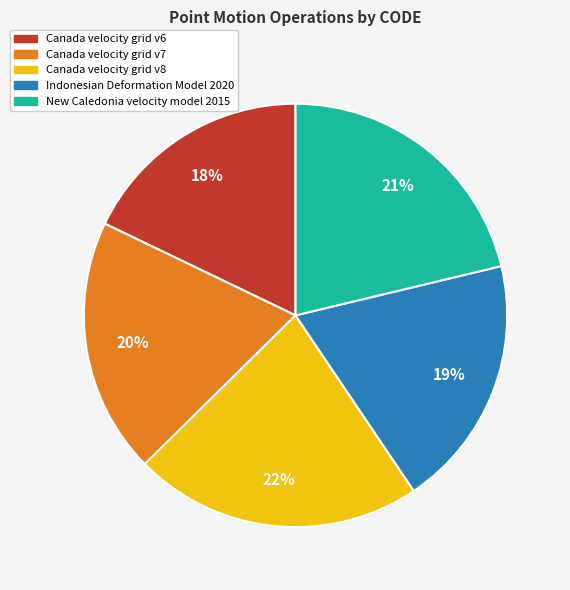

Approximately how many times larger is the value at New Caledonia velocity model 2015 compared to Indonesian Deformation Model 2020?

1.1